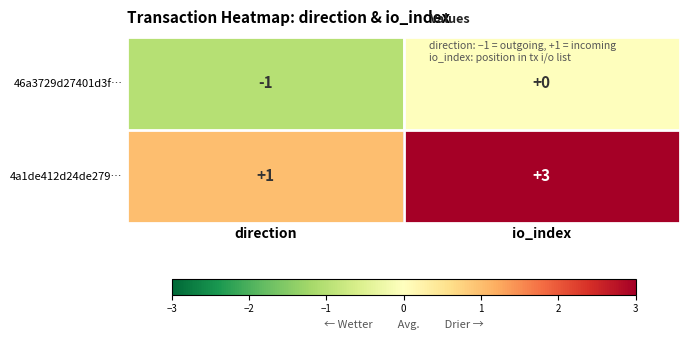

What is the sum of the 4a1de412d24de279… values at direction and io_index?

4